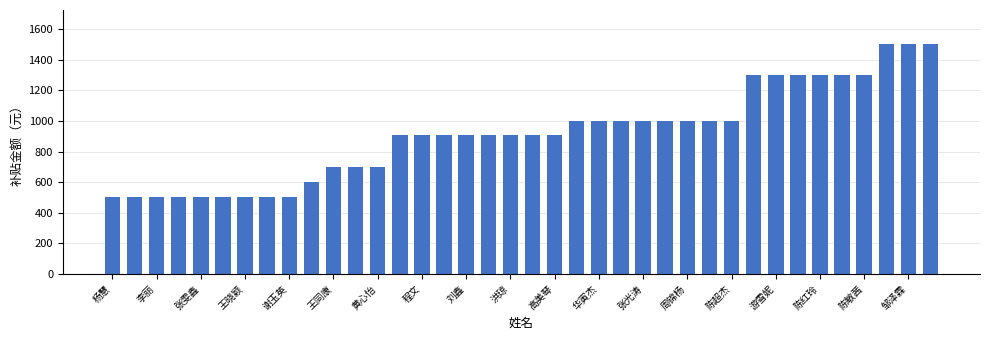

What is the difference between the maximum and minimum values?

1000